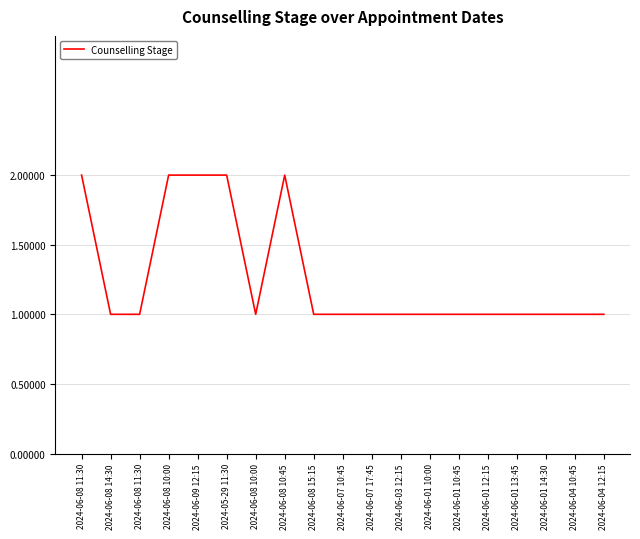

How many lines are shown in the chart?

1